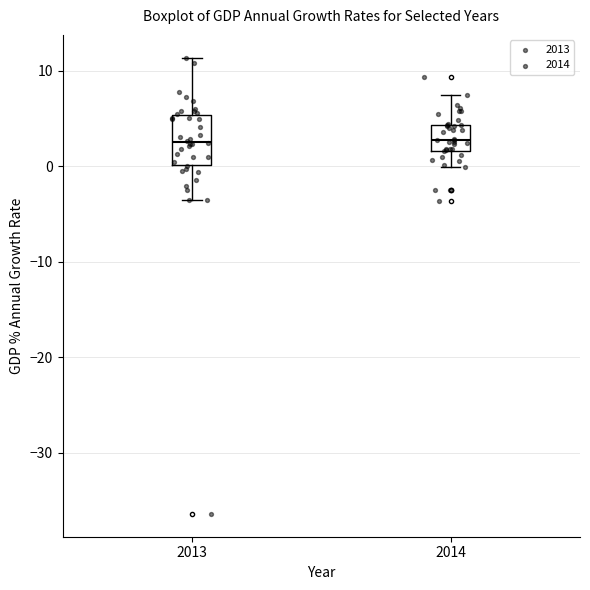

Comparing the boxes themselves (not the whiskers), which one is the tallest?

2013